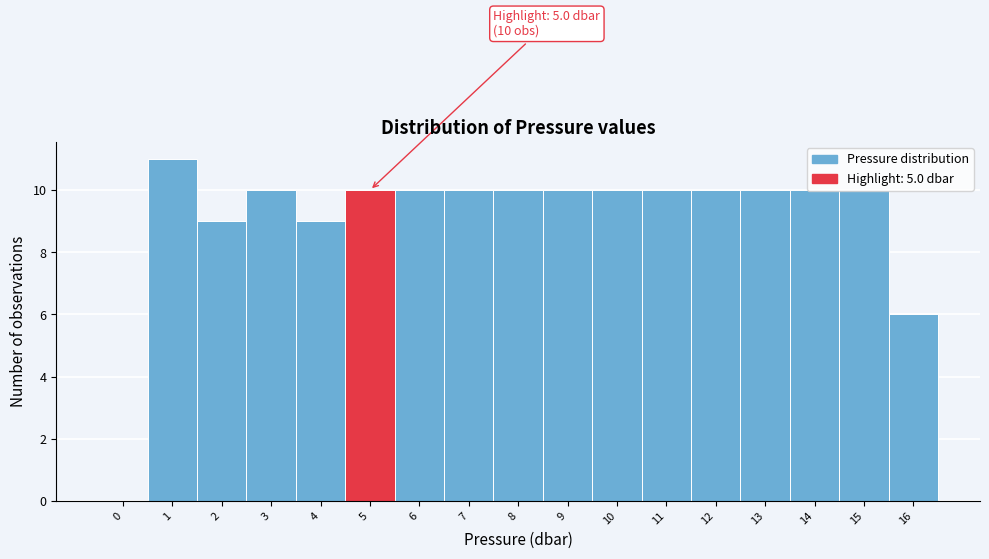

What is the greatest value displayed?

11